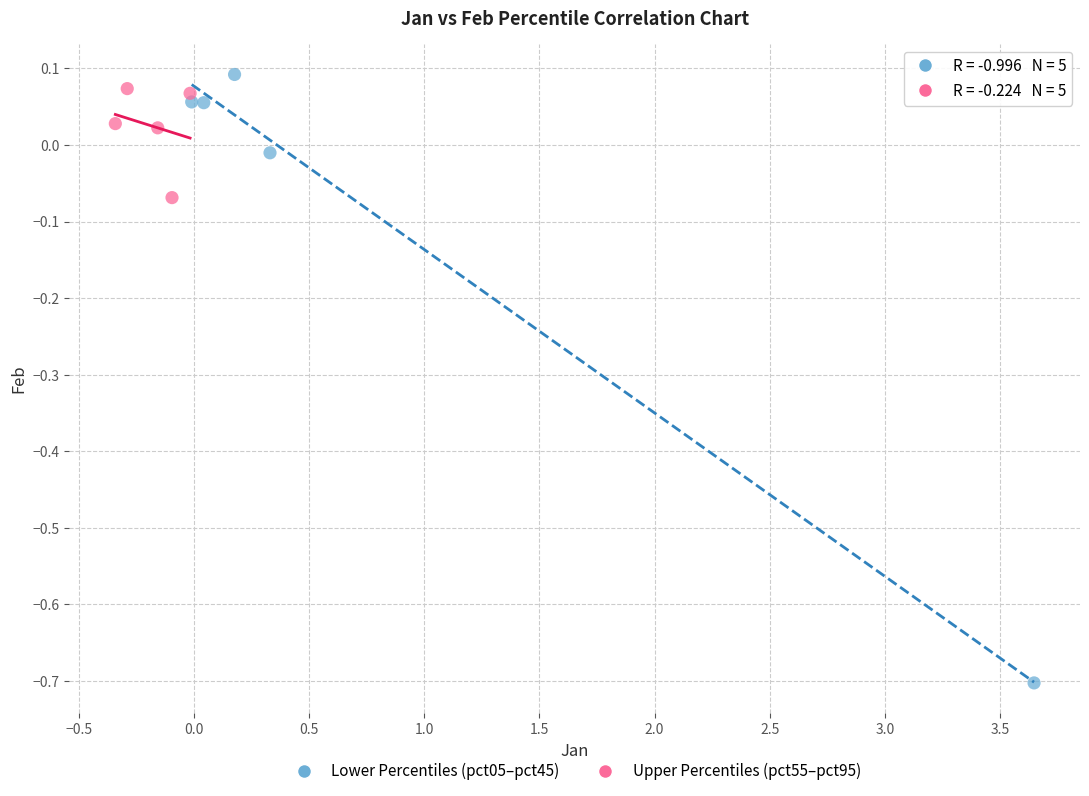

Which series contains the lowest Y value?

Lower Percentiles (pct05–pct45)